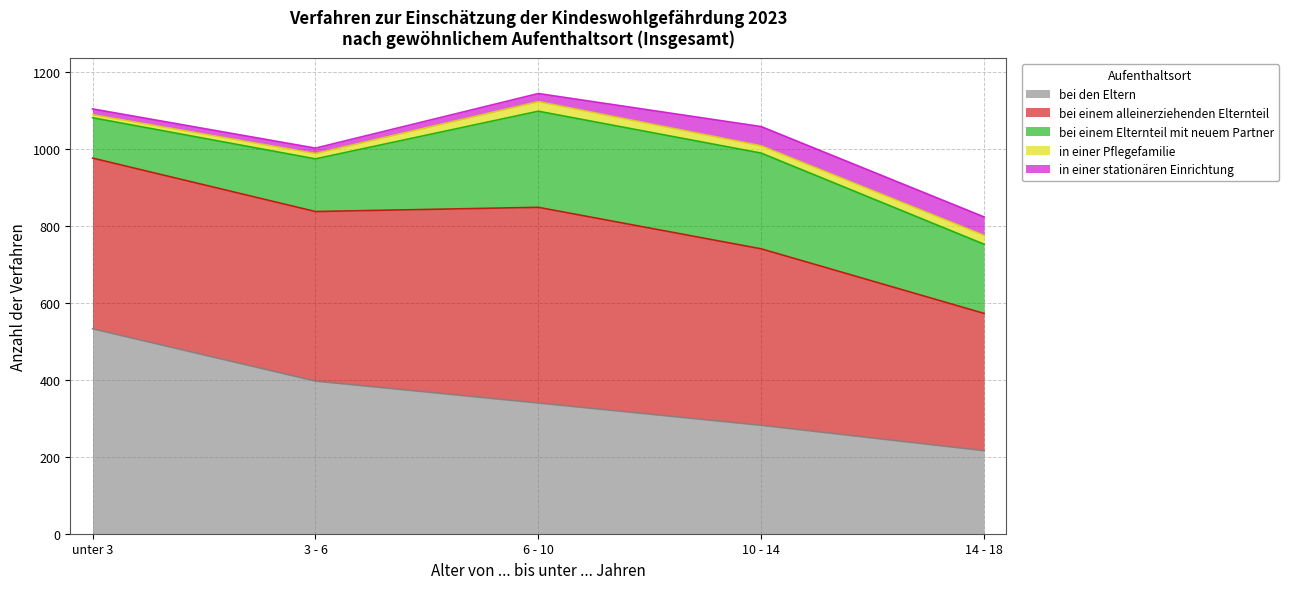

Reading left to right, what are all the values shown in this chart?

bei den Eltern: unter 3=533	3 - 6=397	6 - 10=340	10 - 14=282	14 - 18=216
bei einem alleinerziehenden Elternteil: unter 3=444	3 - 6=441	6 - 10=509	10 - 14=459	14 - 18=357
bei einem Elternteil mit neuem Partner: unter 3=105	3 - 6=137	6 - 10=250	10 - 14=249	14 - 18=180
in einer Pflegefamilie: unter 3=8	3 - 6=14	6 - 10=25	10 - 14=19	14 - 18=23
in einer stationären Einrichtung: unter 3=15	3 - 6=14	6 - 10=21	10 - 14=50	14 - 18=48